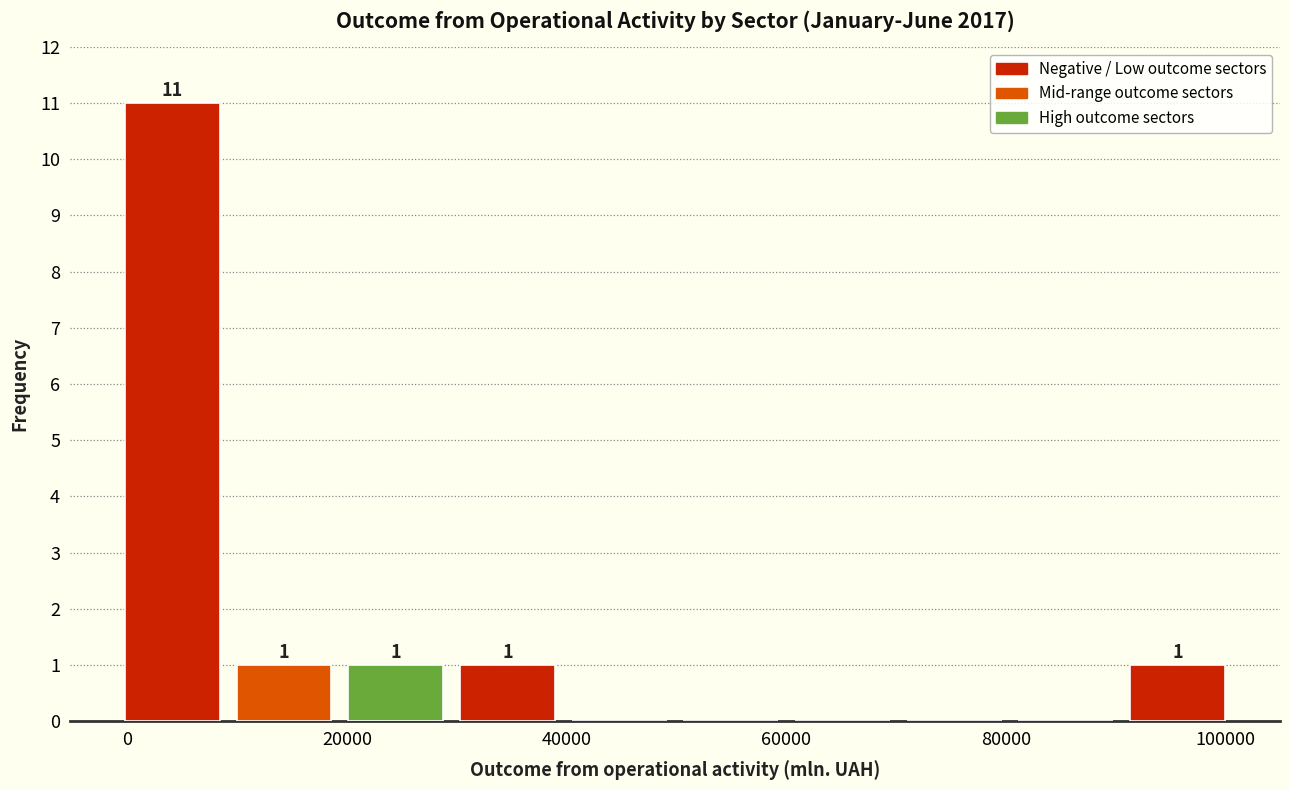

Which range on the x-axis has the tallest bar?

-2000 to 10000